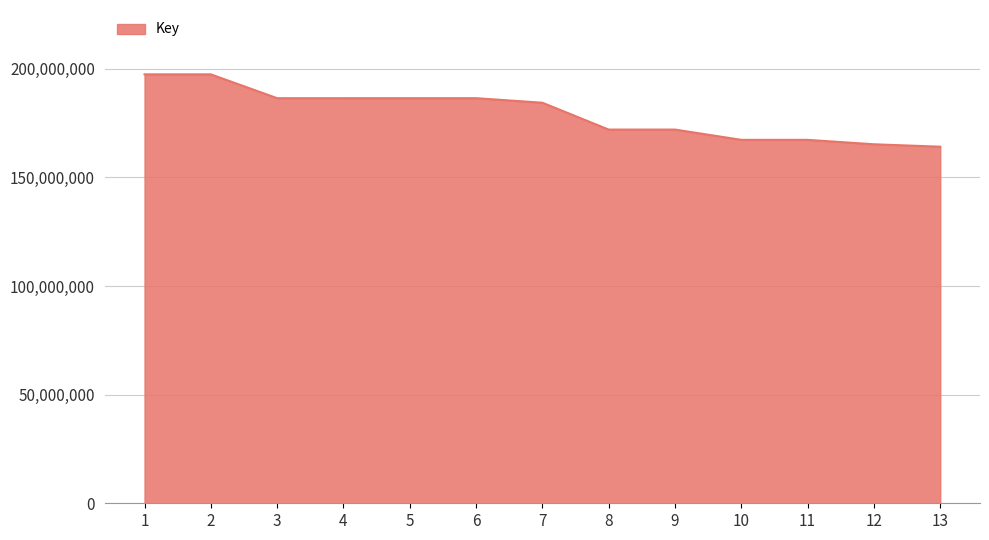

Between 9 and 12, which is larger?

9